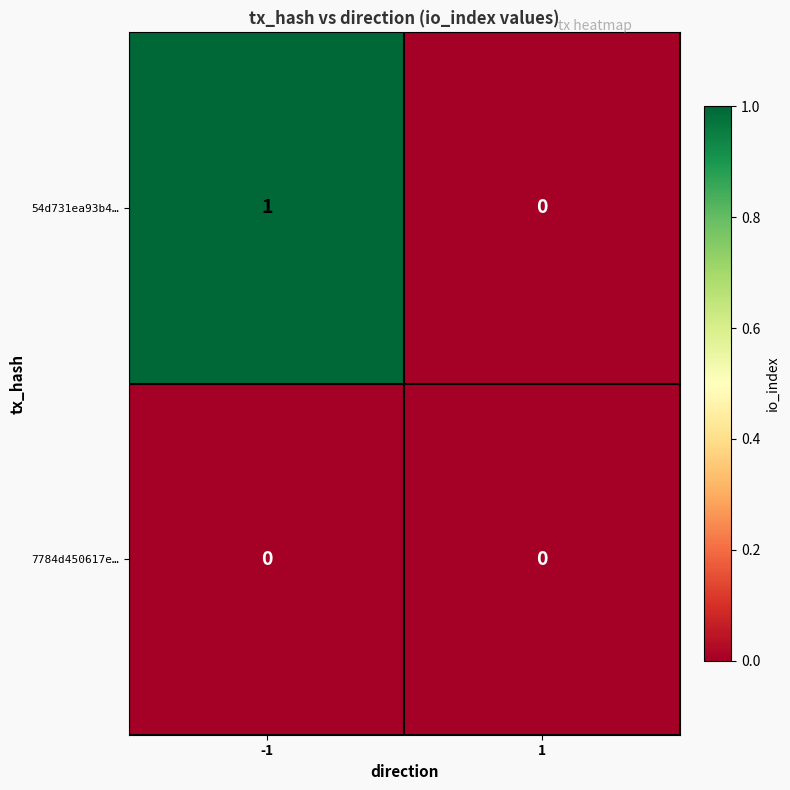

Which series has the largest total across all categories?

54d731ea93b4…